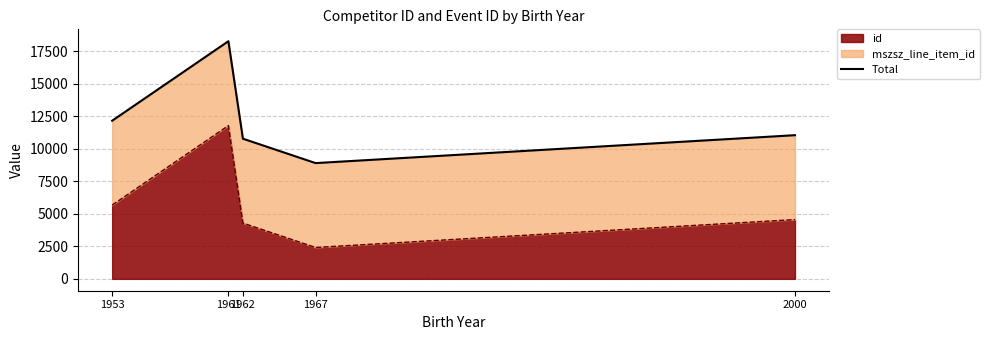

At which label is the value closest to 13576?

1953